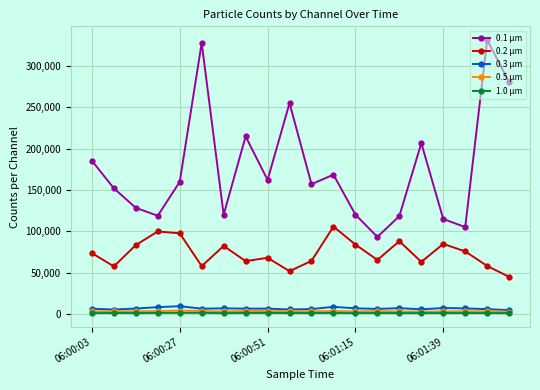

Which series has the widest spread of values?

0.1 µm